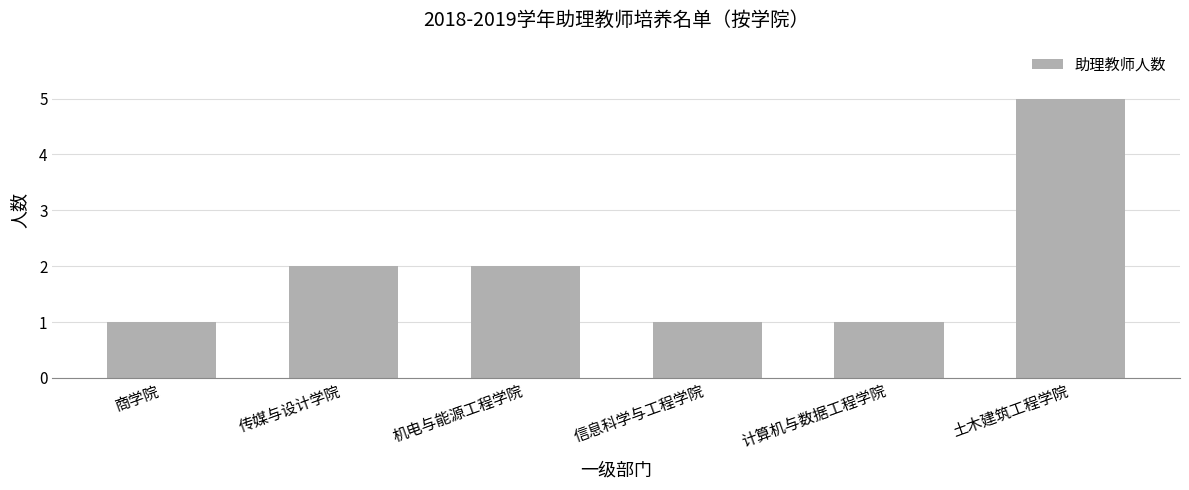

What position from the right is 计算机与数据工程学院?

2